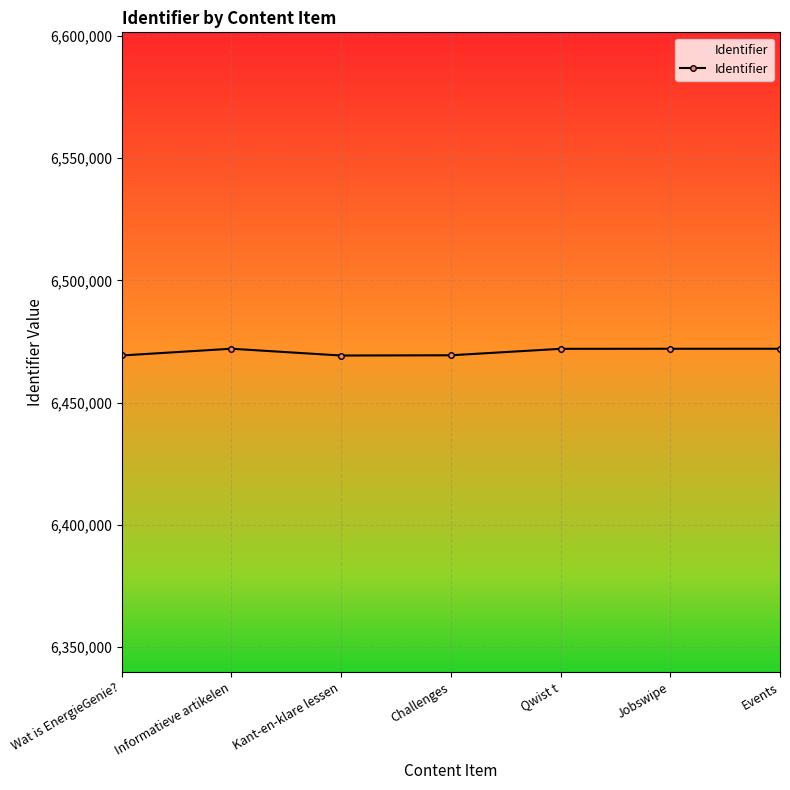

What is the sum of all values?

45295815